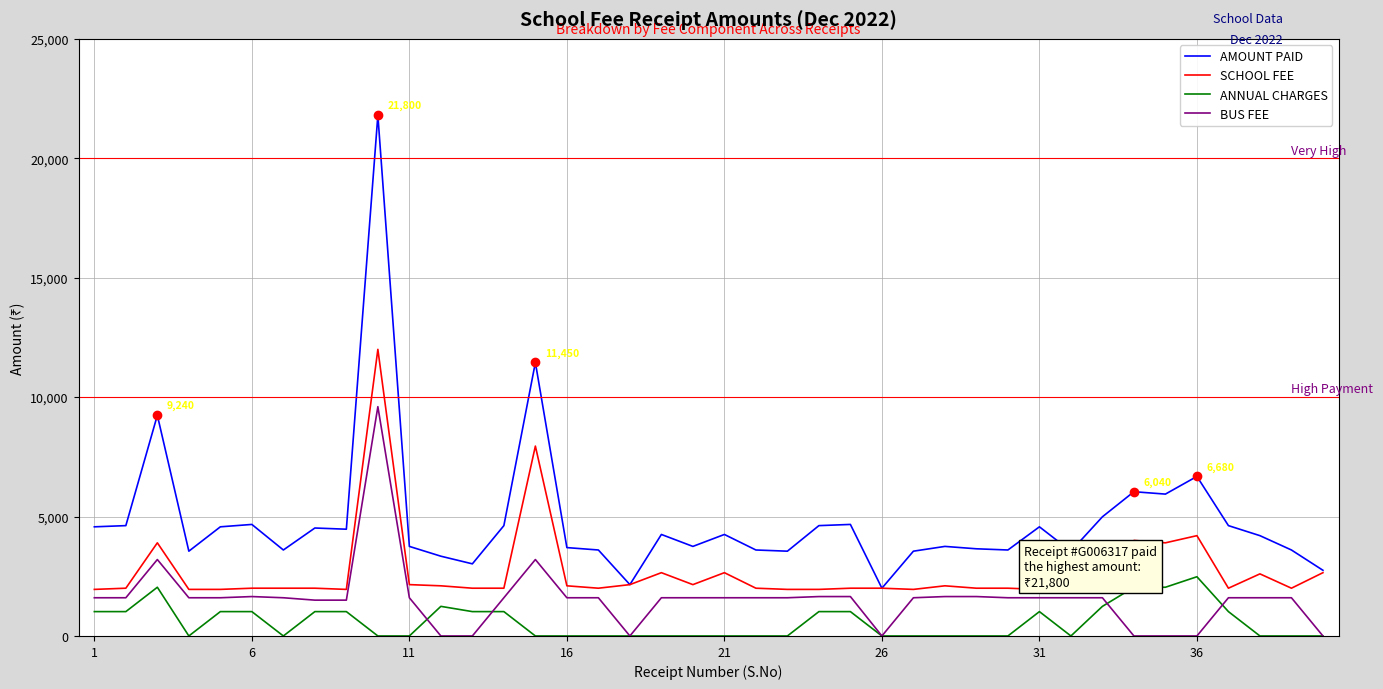

Which series has the largest total across all categories?

AMOUNT PAID